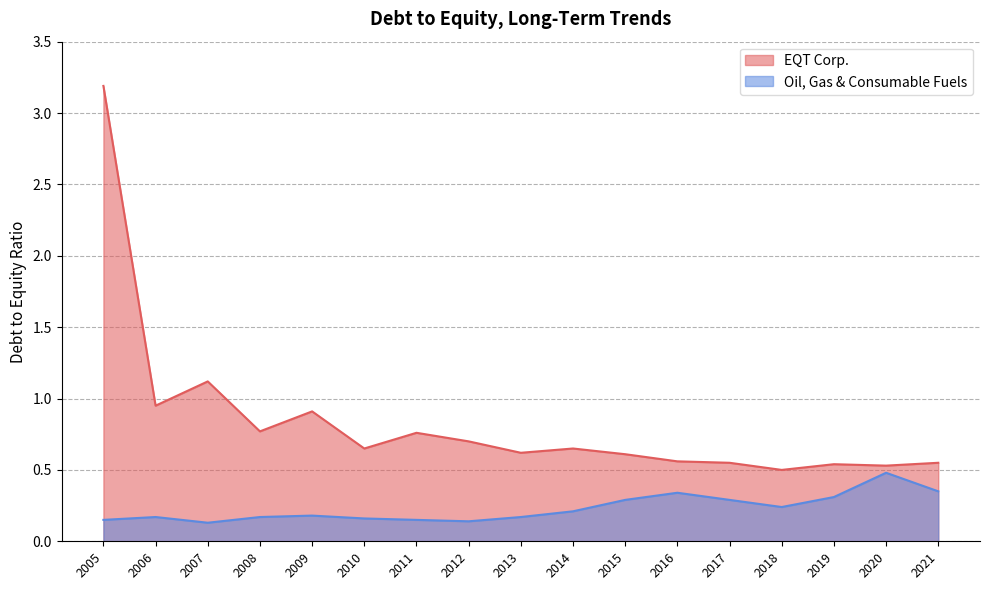

Reading right to left, what are all the values shown in this chart?

EQT Corp.: 0.6	0.5	0.5	0.5	0.6	0.6	0.6	0.7	0.6	0.7	0.8	0.7	0.9	0.8	1.1	0.9	3.2
Oil, Gas & Consumable Fuels: 0.3	0.5	0.3	0.2	0.3	0.3	0.3	0.2	0.2	0.1	0.1	0.2	0.2	0.2	0.1	0.2	0.1